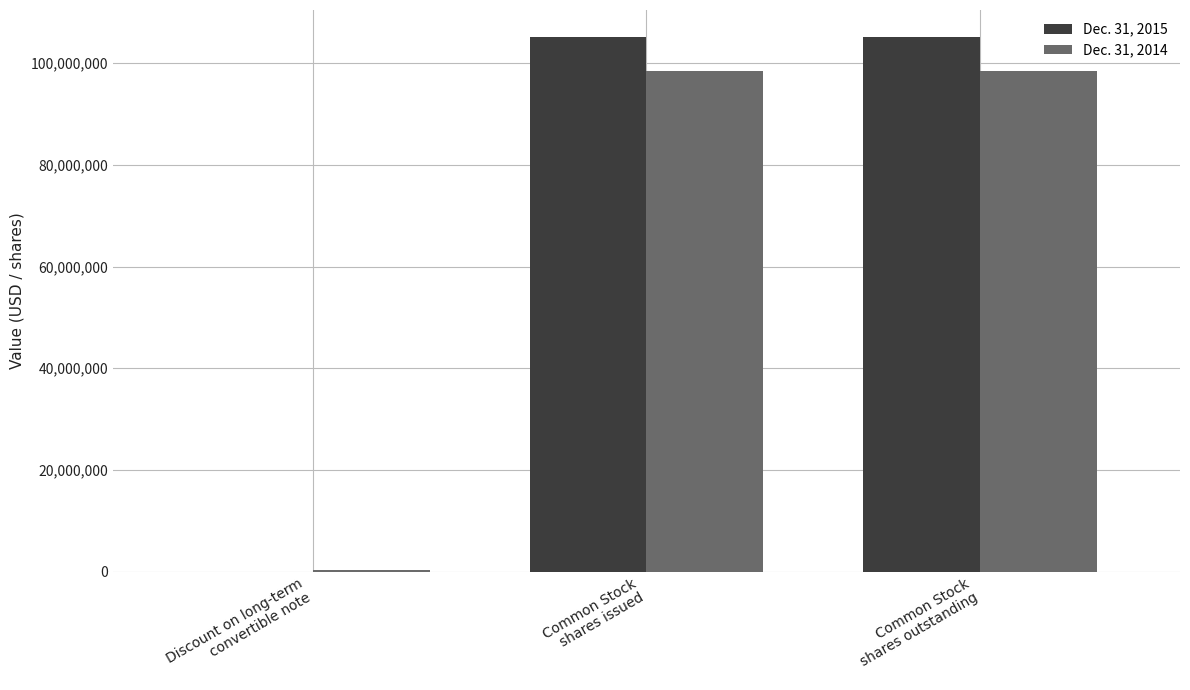

Reading left to right, what are all the values shown in this chart?

Dec. 31, 2015: 0	105207701	105207701
Dec. 31, 2014: 252070	98482611	98482611